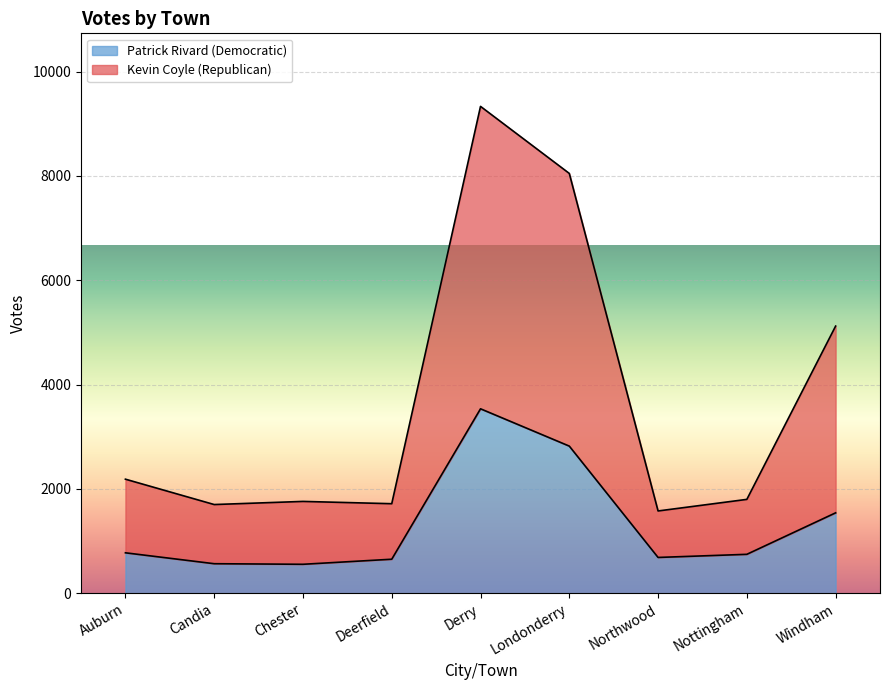

Which series changed the most between Auburn and Deerfield?

Kevin Coyle (Republican)